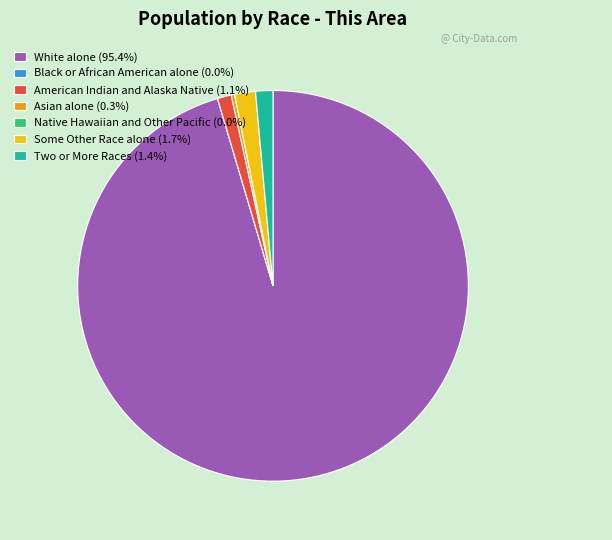

Do American Indian and Alaska Native (1.1%) and Two or More Races (1.4%) together represent more than half of the pie?

No